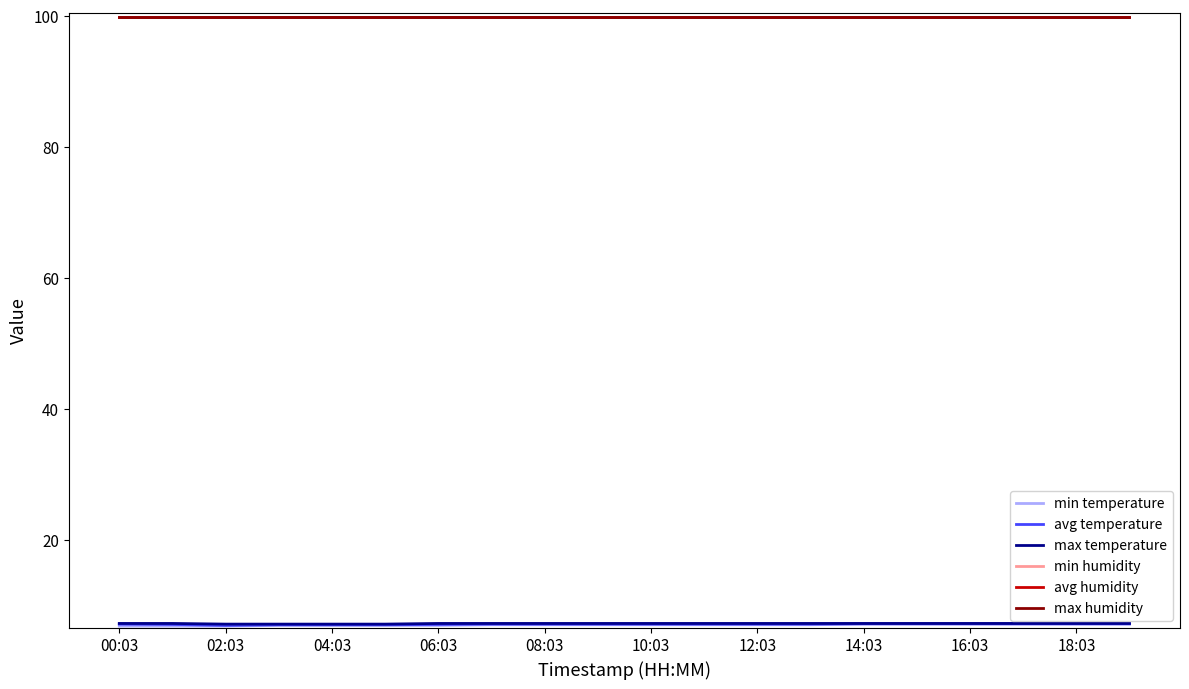

Does the chart display data point markers on the line(s)?

No